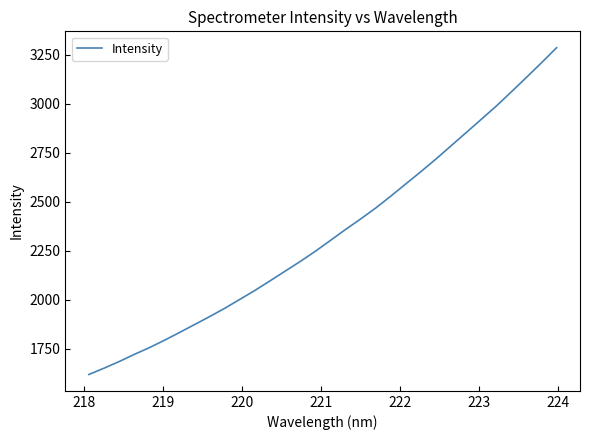

What is the difference between the maximum and minimum values?

1665.2